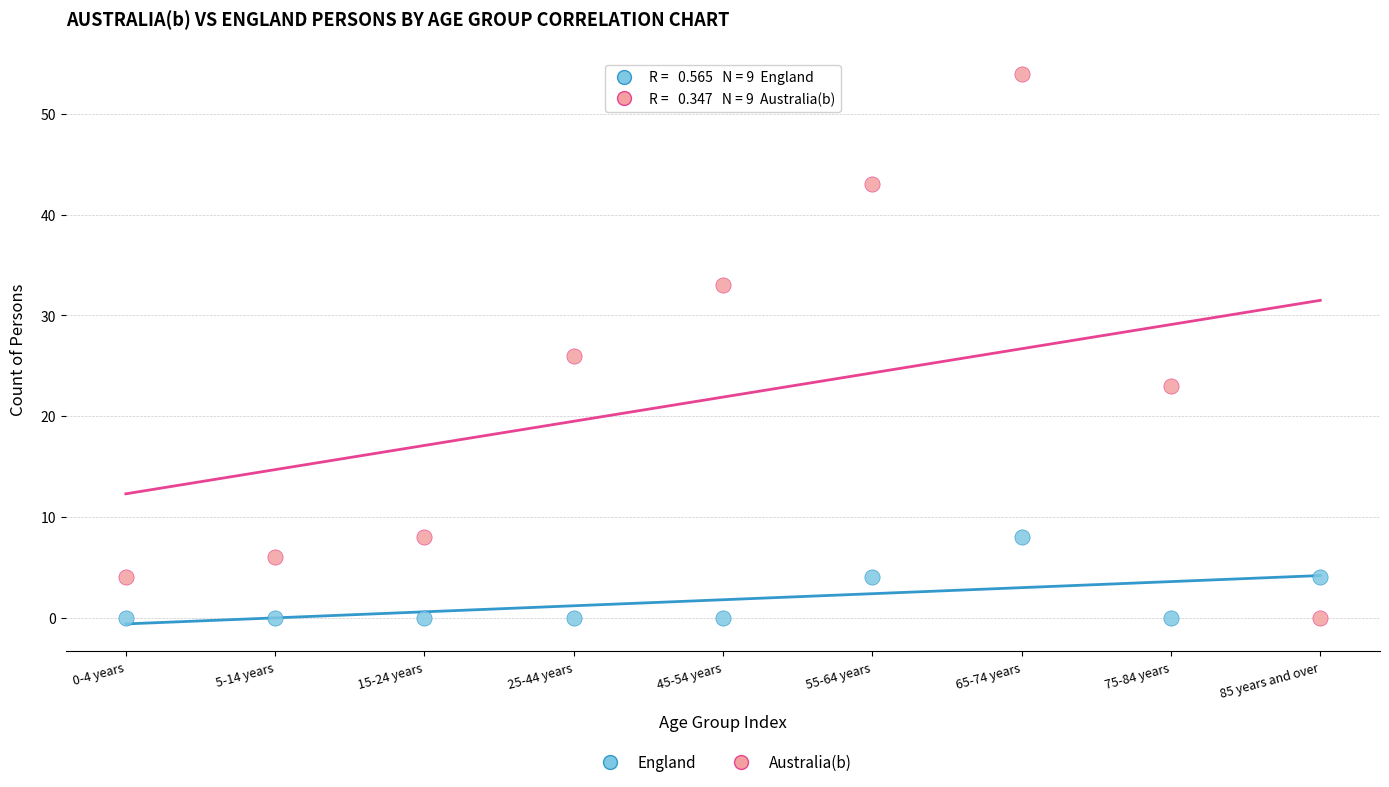

Which series has the largest Y range (max minus min)?

Australia(b)